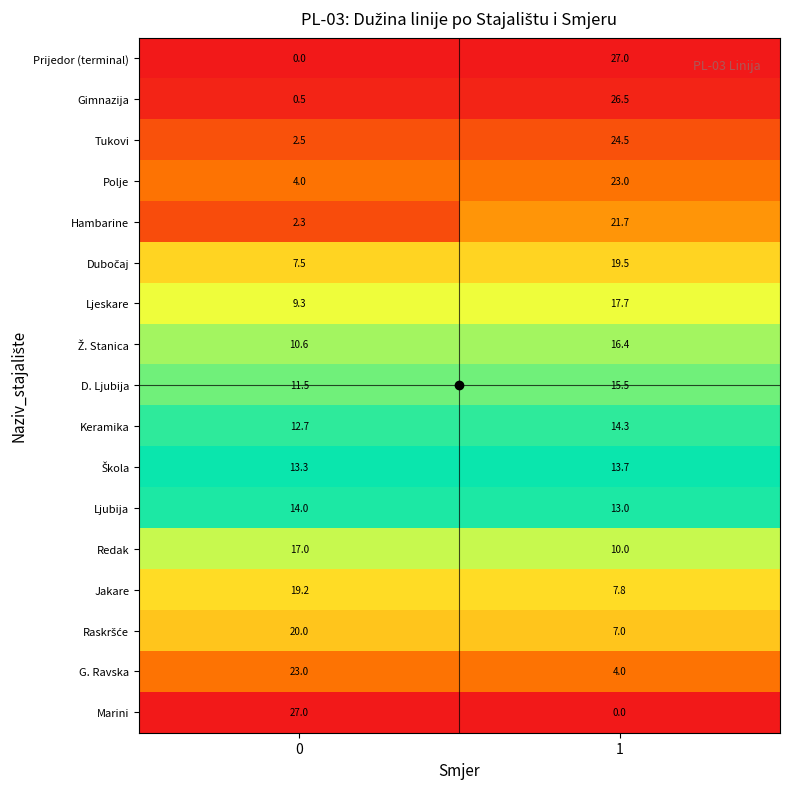

What is the spread (max minus min) of values at 0?

27.0